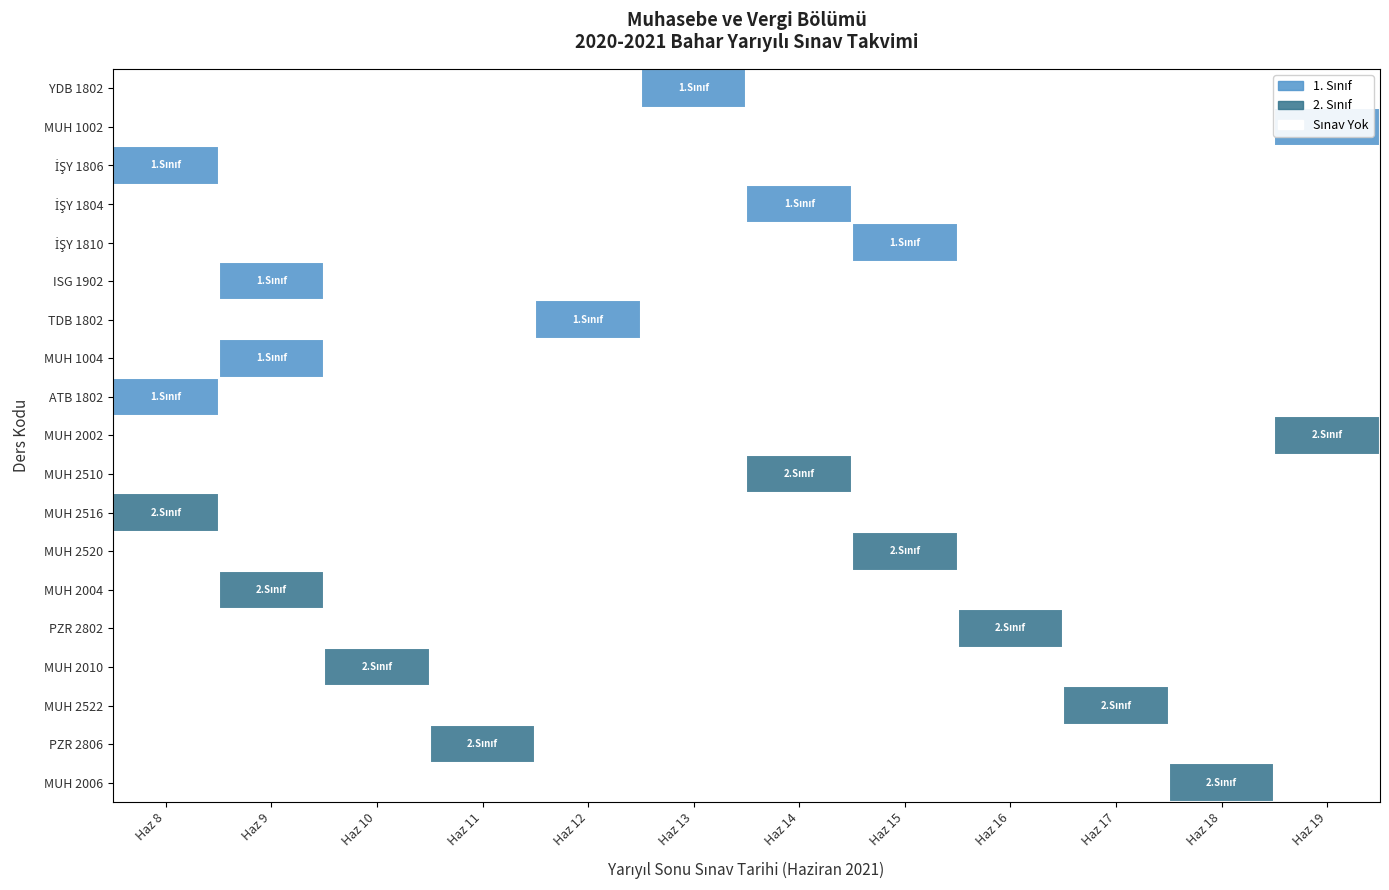

The ATB 1802 series shows 1 at 0. True or false?

True